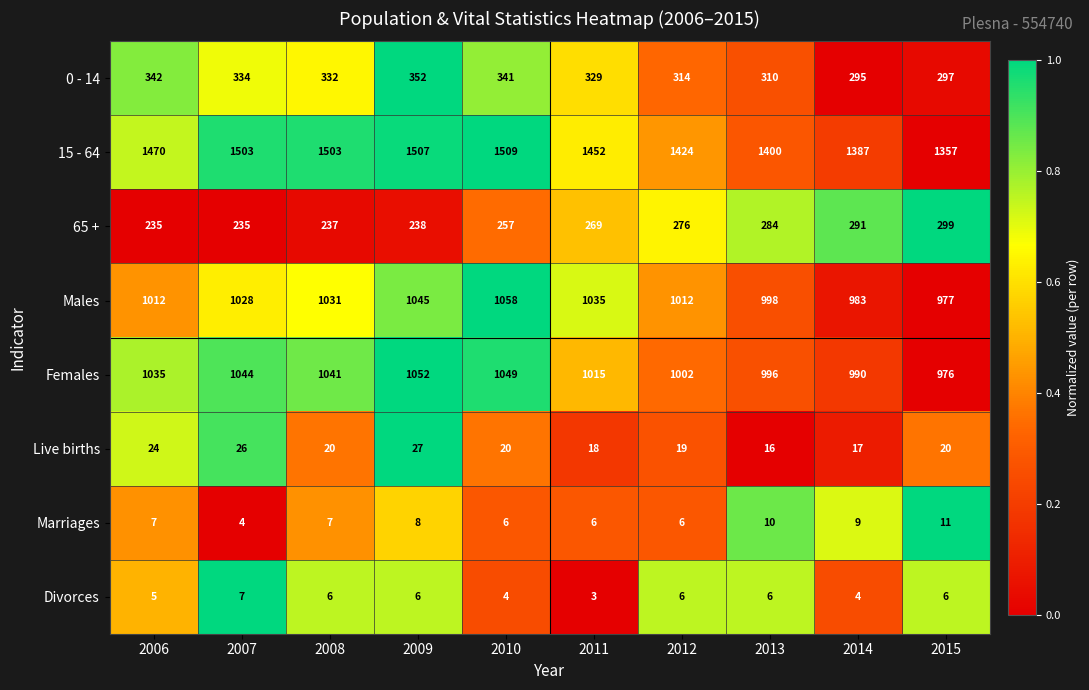

Which series has the largest total across all categories?

15 - 64